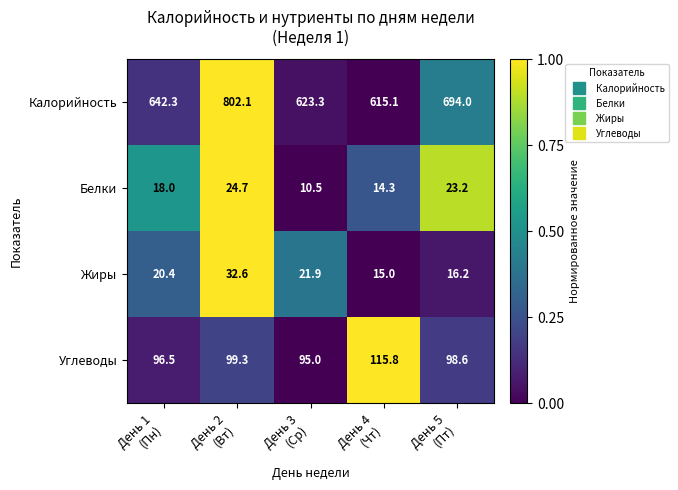

Which series has the widest spread of values?

Калорийность